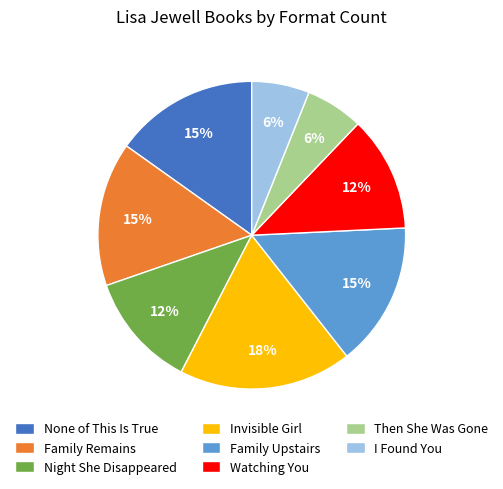

Between I Found You and Night She Disappeared, which is larger?

Night She Disappeared